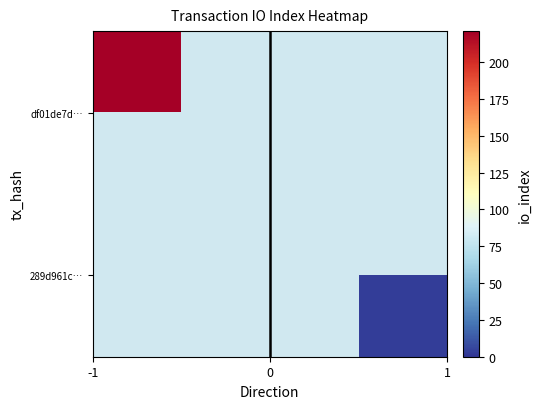

List the series in order of their peak value, lowest first.

df01de7d…, 289d961c…